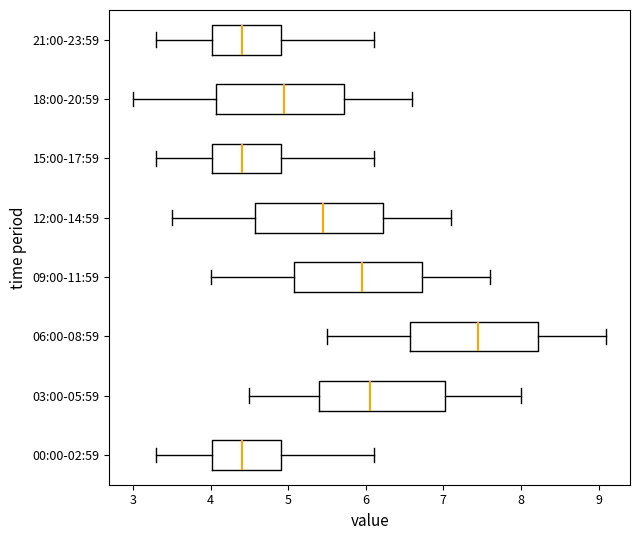

Reading bottom to top, read every box against the x-axis: the position of its median line, the range the box covers, and the ends of its whiskers. The values are not printed on the chart, so give them approximately, as read against the axis.

00:00-02:59: median 4.4, box 4.0 to 4.9, whiskers 3.3 to 6.1
03:00-05:59: median 6.1, box 5.4 to 7.0, whiskers 4.5 to 8.0
06:00-08:59: median 7.5, box 6.6 to 8.2, whiskers 5.5 to 9.1
09:00-11:59: median 6.0, box 5.1 to 6.7, whiskers 4.0 to 7.6
12:00-14:59: median 5.5, box 4.6 to 6.2, whiskers 3.5 to 7.1
15:00-17:59: median 4.4, box 4.0 to 4.9, whiskers 3.3 to 6.1
18:00-20:59: median 5.0, box 4.1 to 5.7, whiskers 3.0 to 6.6
21:00-23:59: median 4.4, box 4.0 to 4.9, whiskers 3.3 to 6.1